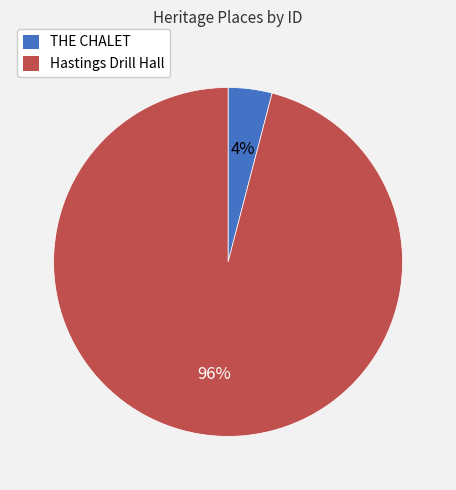

To the nearest percent, what is the combined percentage of THE CHALET and Hastings Drill Hall?

100%